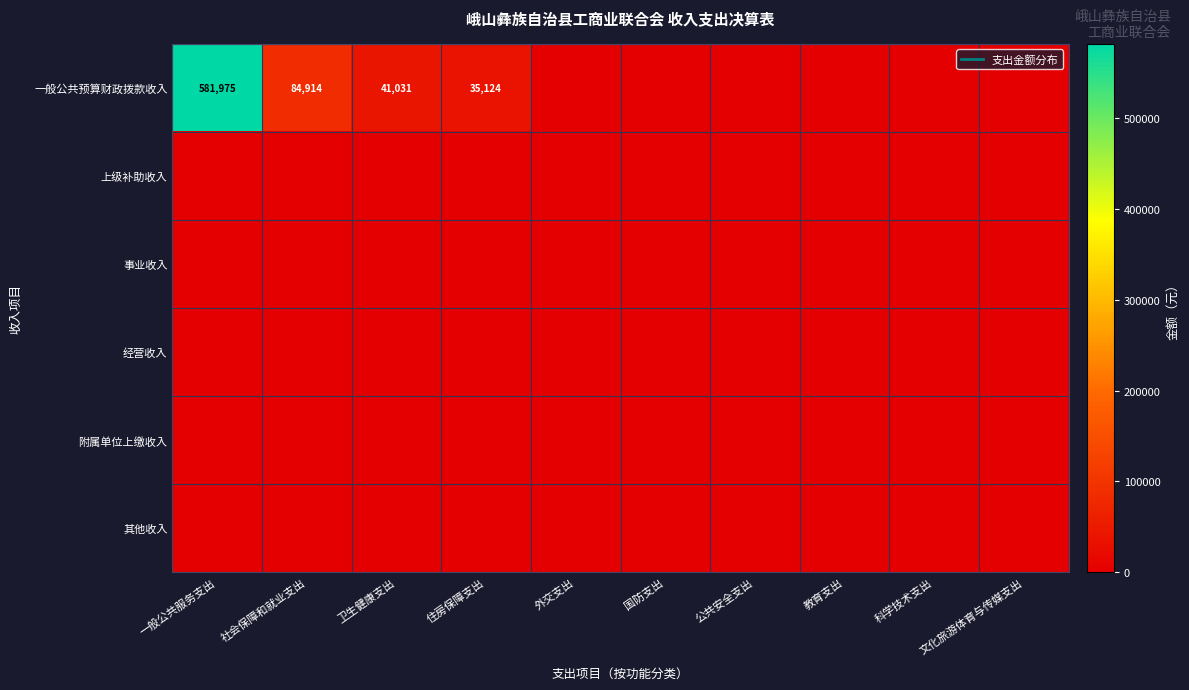

Which series has the largest total across all categories?

一般公共预算财政拨款收入